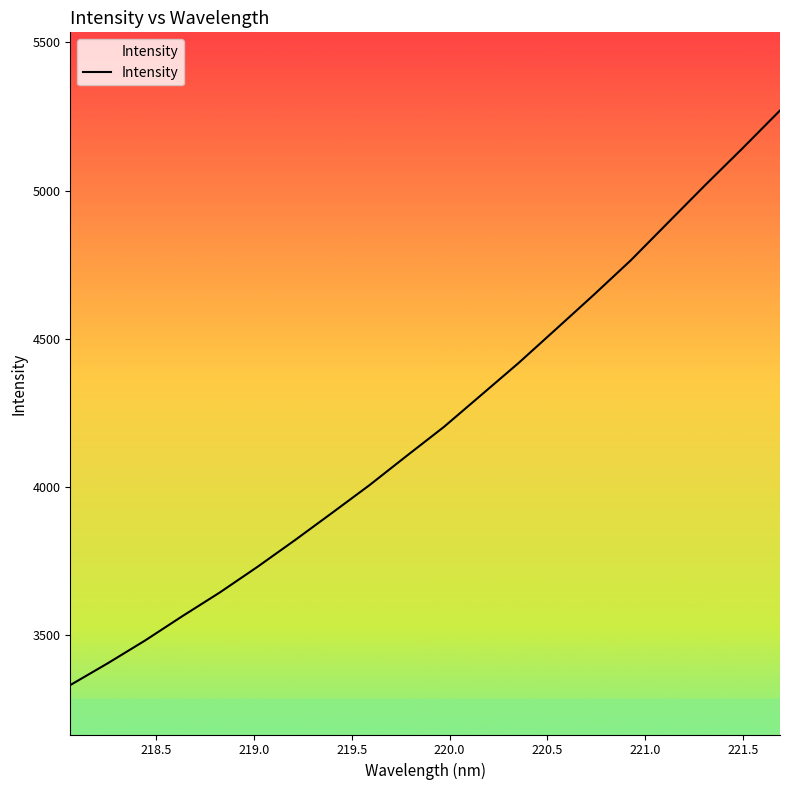

What is the difference between the maximum and minimum values?

1937.6